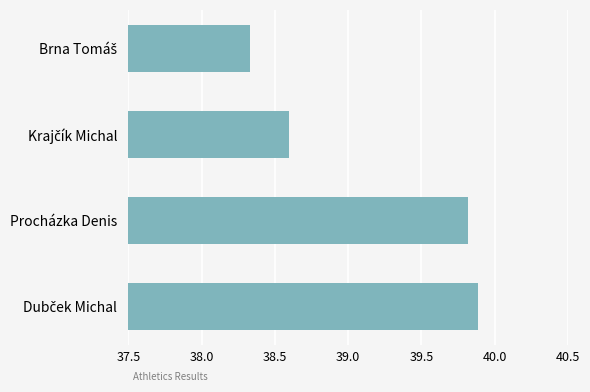

Is it true that the value at Procházka Denis is 39.8?

True